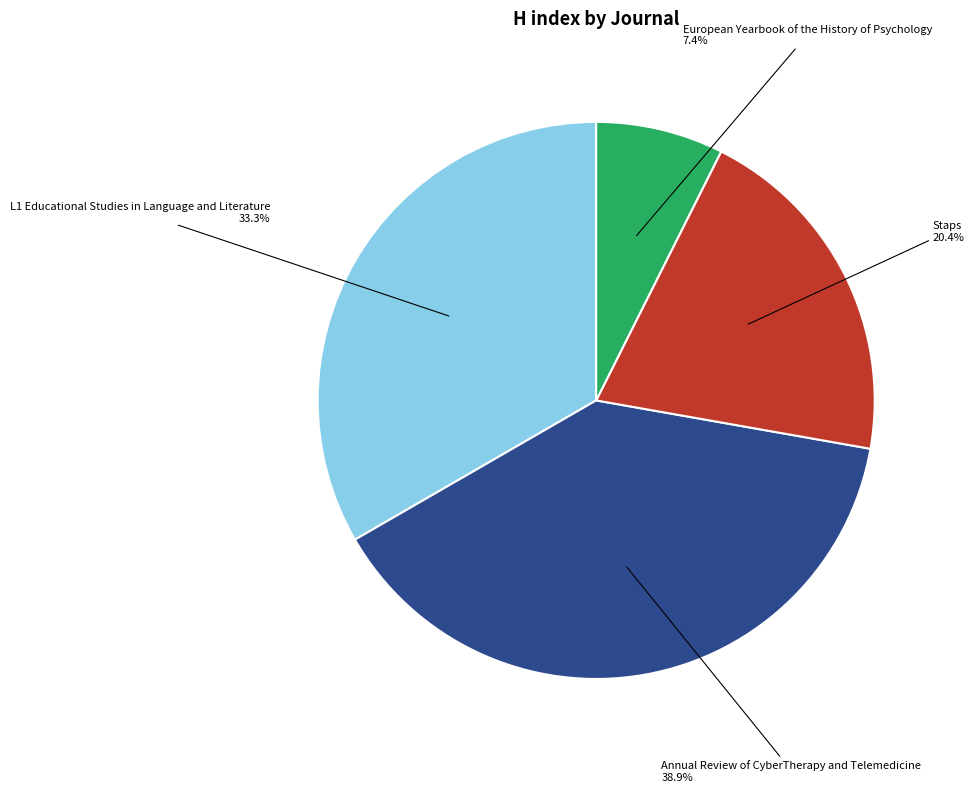

How many slices are in this pie chart?

4